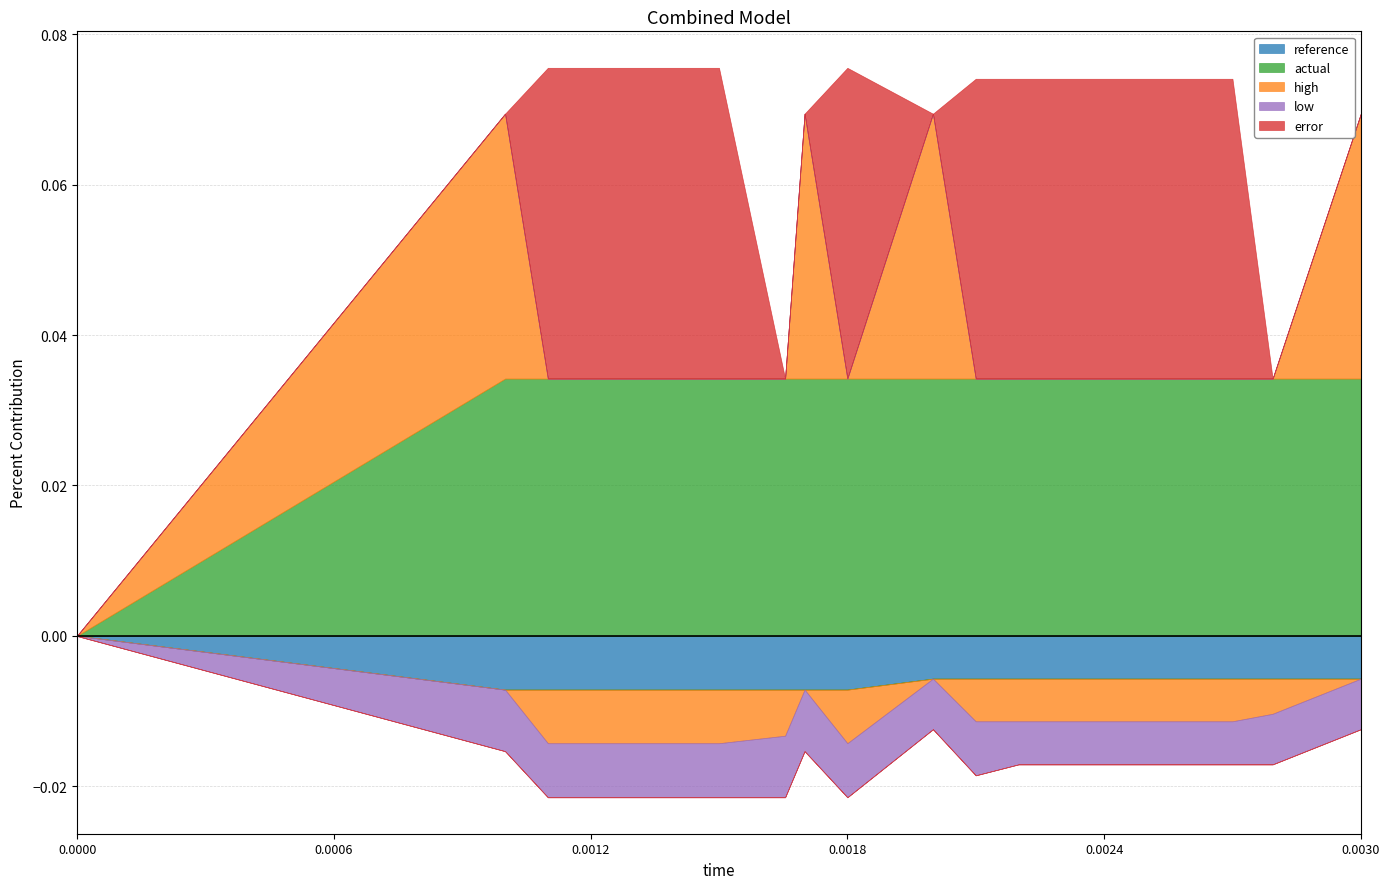

What is the label of the 18th point from the right?

0.0011